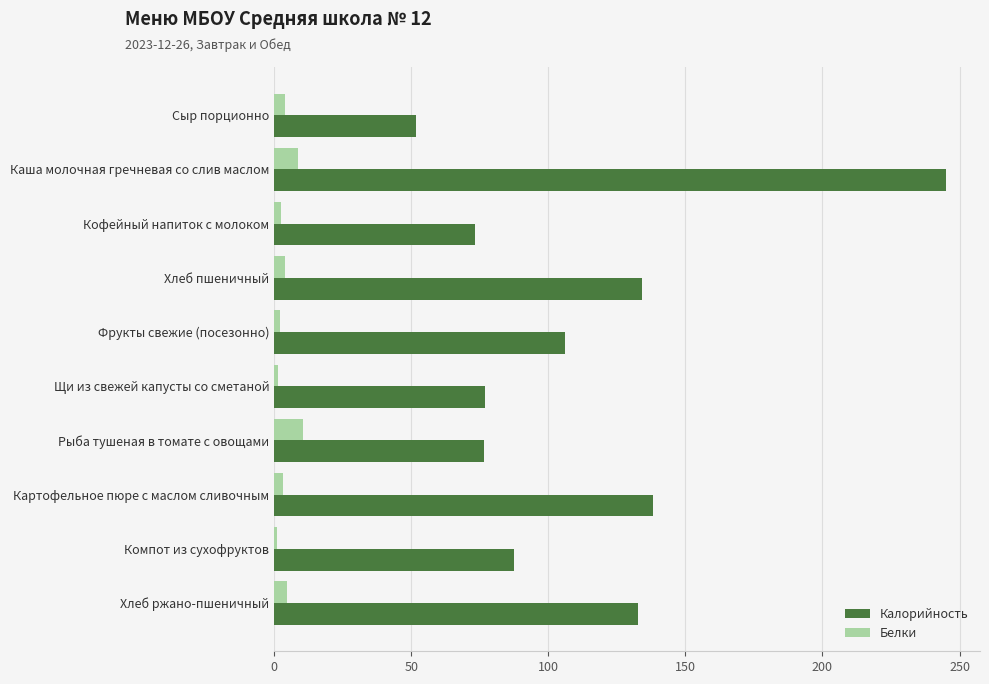

The Калорийность series shows 76.5 at Каша молочная гречневая со слив маслом. True or false?

False